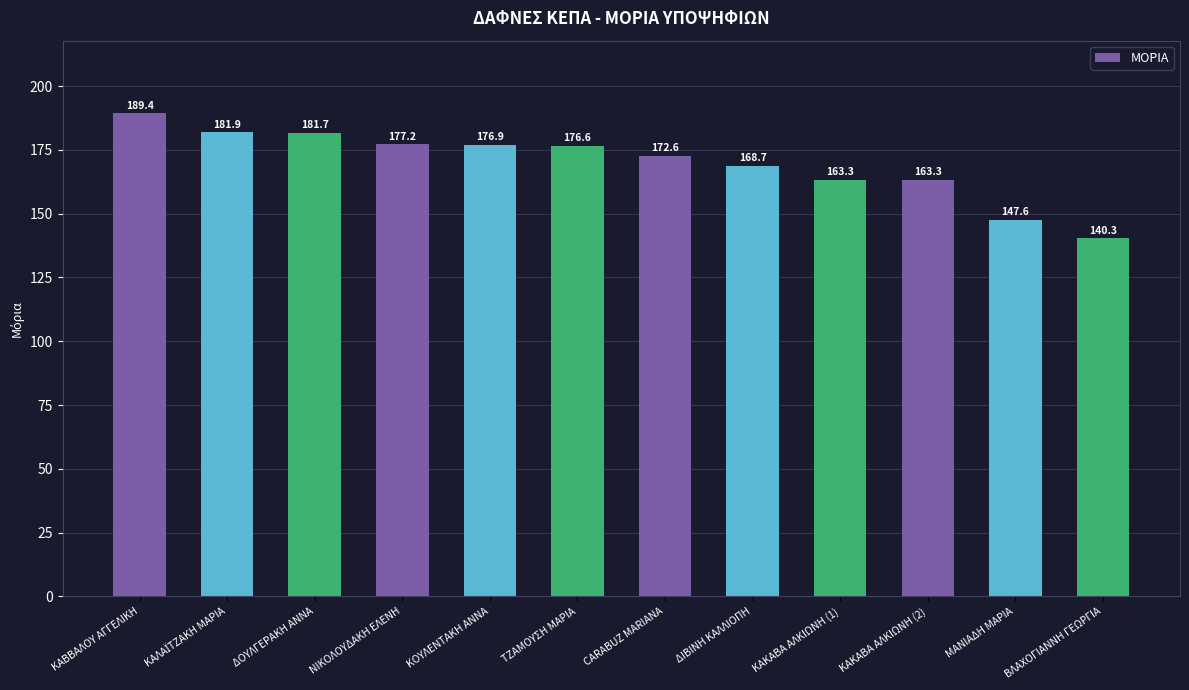

Reading left to right, transcribe all the data shown in this chart.

189.4	181.9	181.7	177.2	176.9	176.6	172.6	168.7	163.3	163.3	147.6	140.3